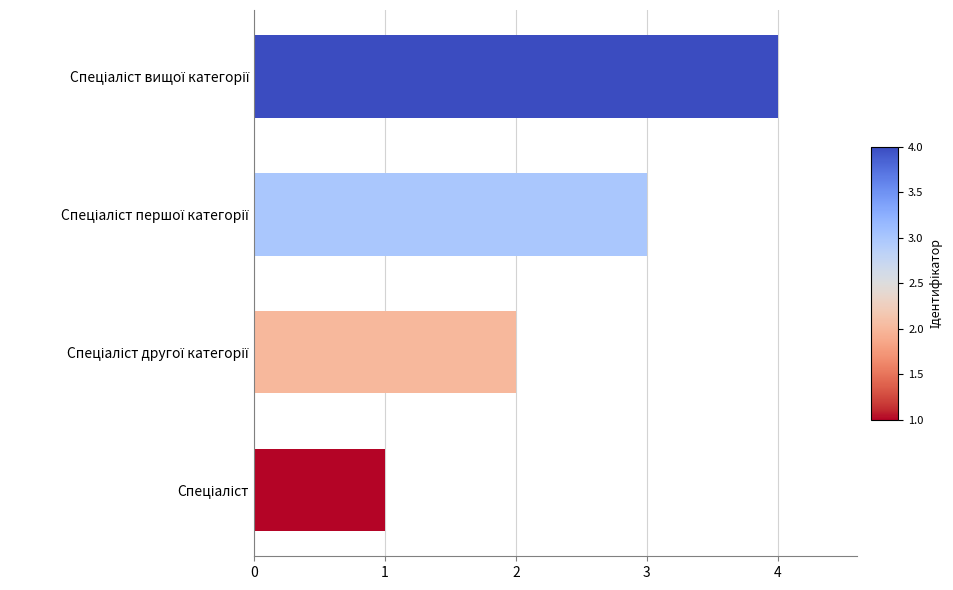

What is the maximum value shown in the chart?

4